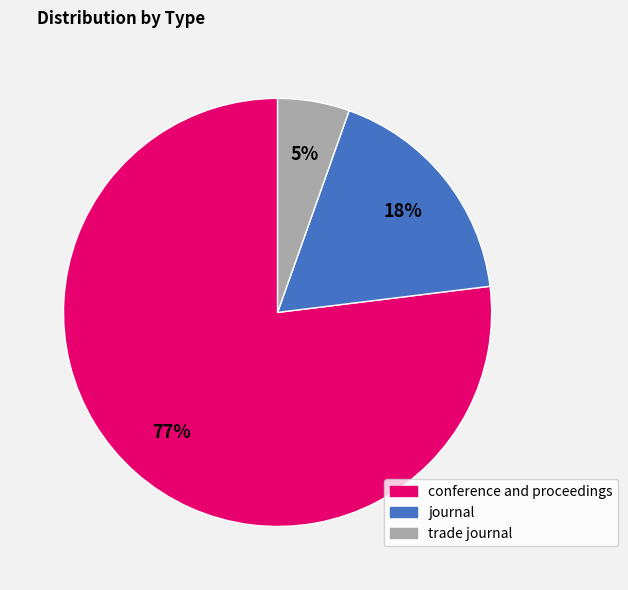

Between conference and proceedings and journal, which is larger?

conference and proceedings